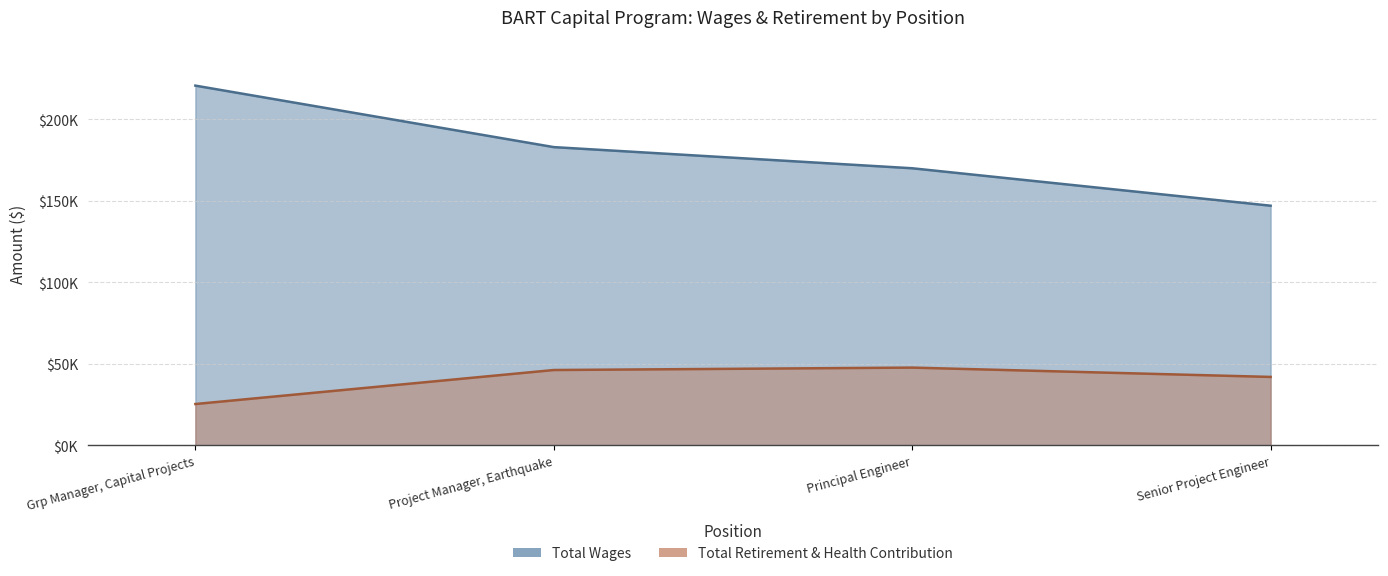

List the series in order of their peak value, highest first.

Total Wages, Total Retirement & Health Contribution